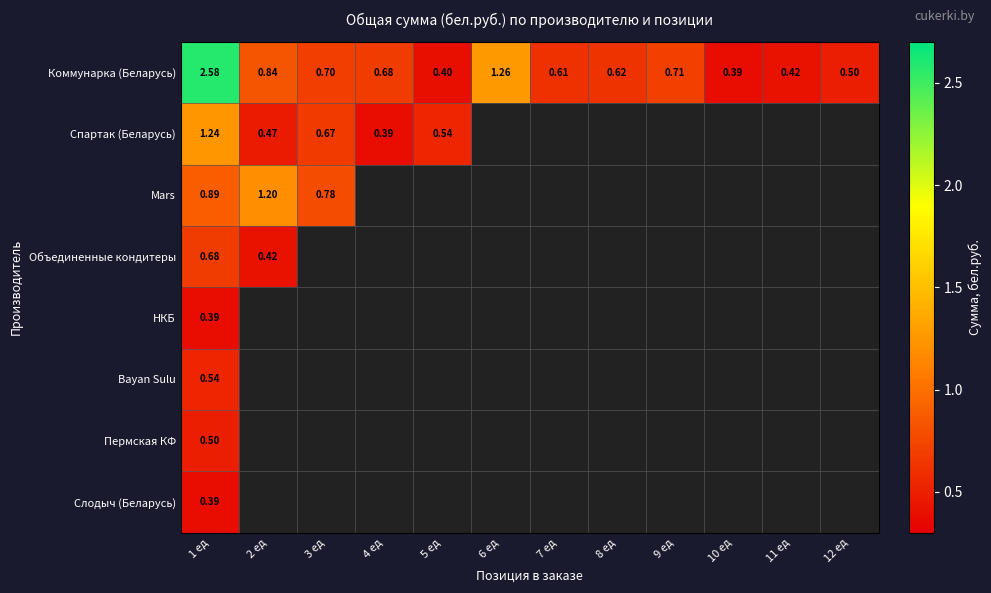

At how many categories does at least one series exceed 1?

3